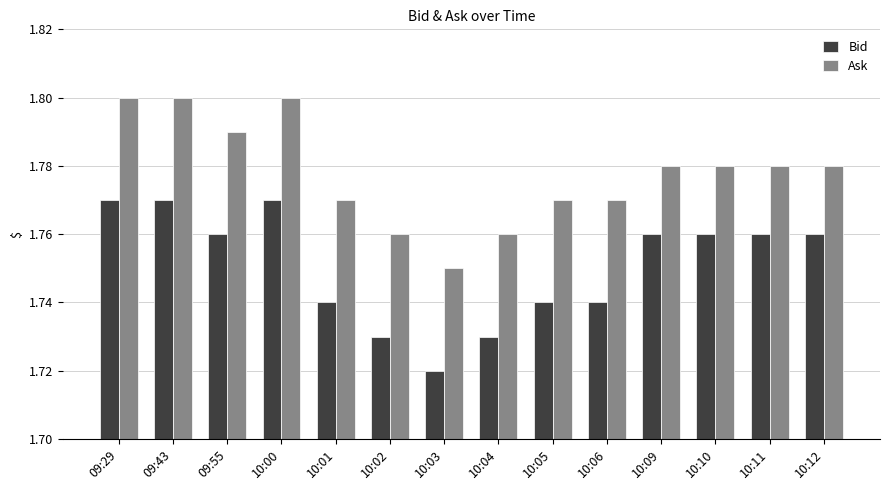

Count the Bid values in the range 1 to 2.

14